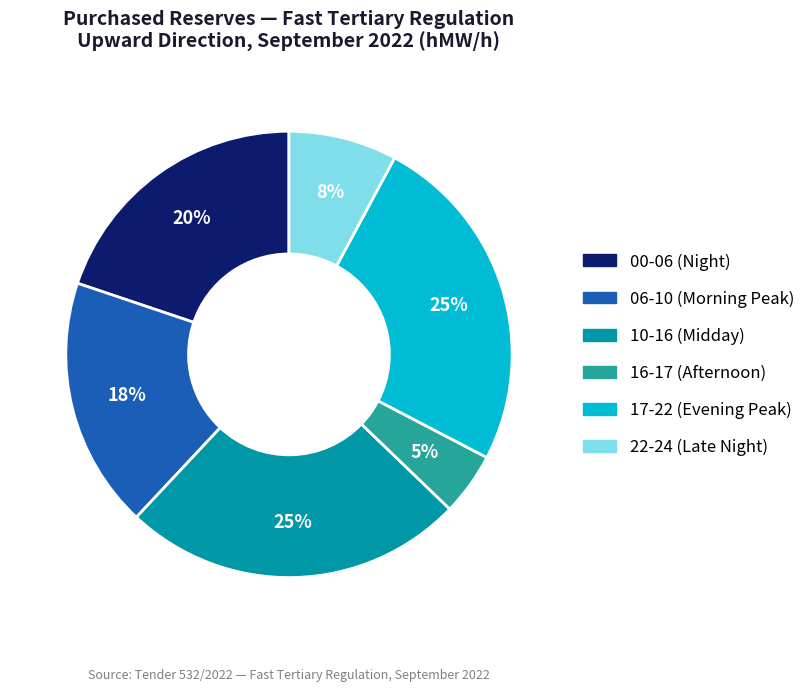

How many segments does this pie chart have?

6